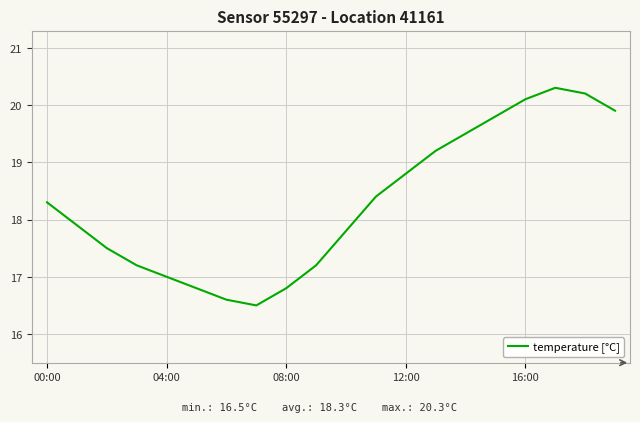

What is the minimum value shown in the chart?

16.5